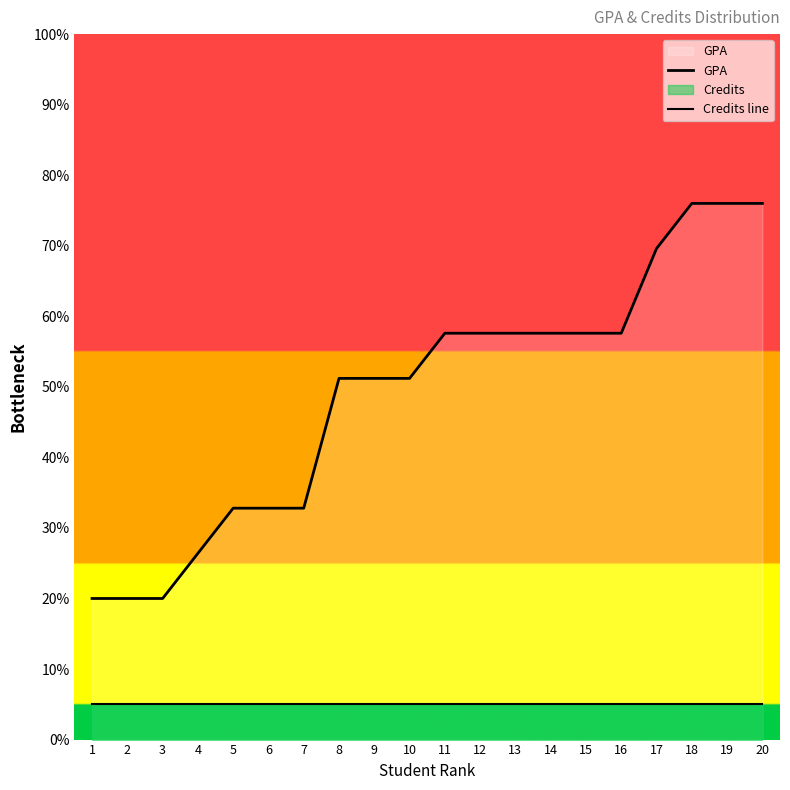

True or false: Credits line has more than 0 interior local peaks.

False